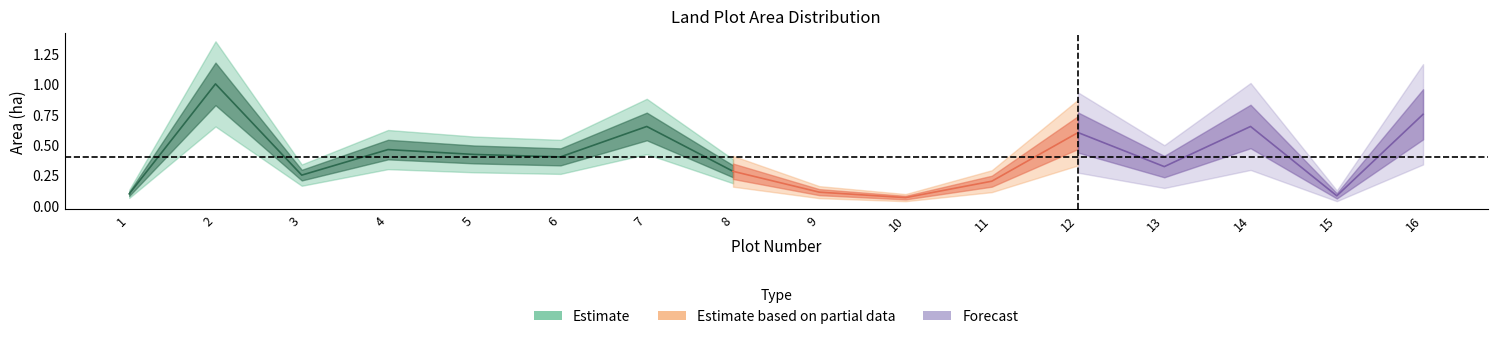

Is it true that Estimate based on partial data equals 0.5 at 8?

False